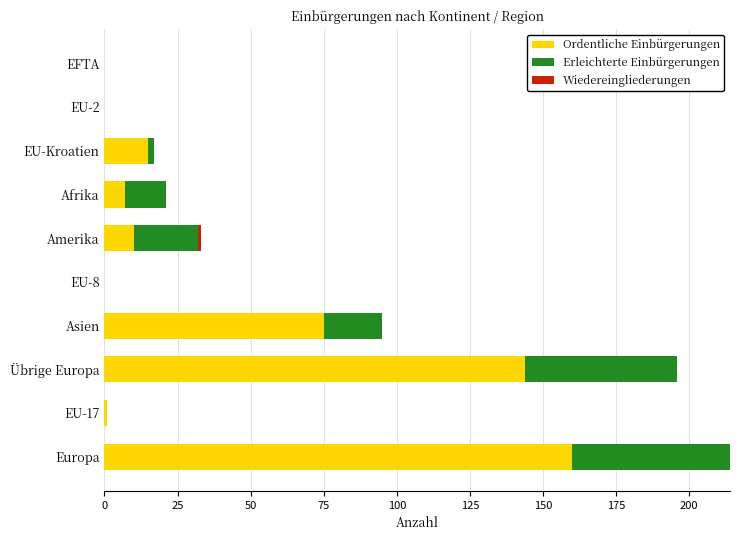

The Ordentliche Einbürgerungen series shows 0 at EFTA. True or false?

True